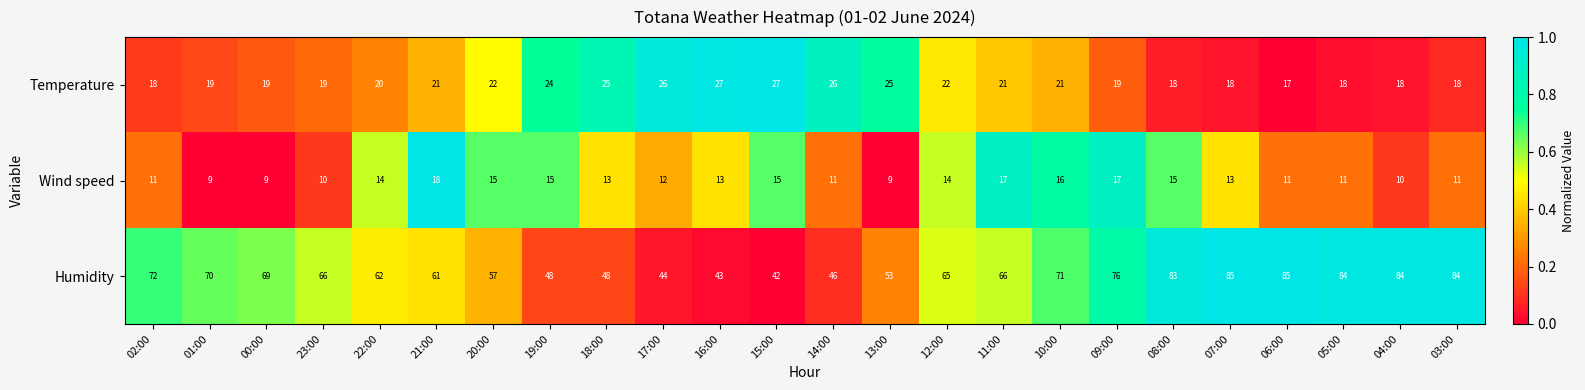

What is the difference between the second highest and minimum values in the Wind speed series?

8